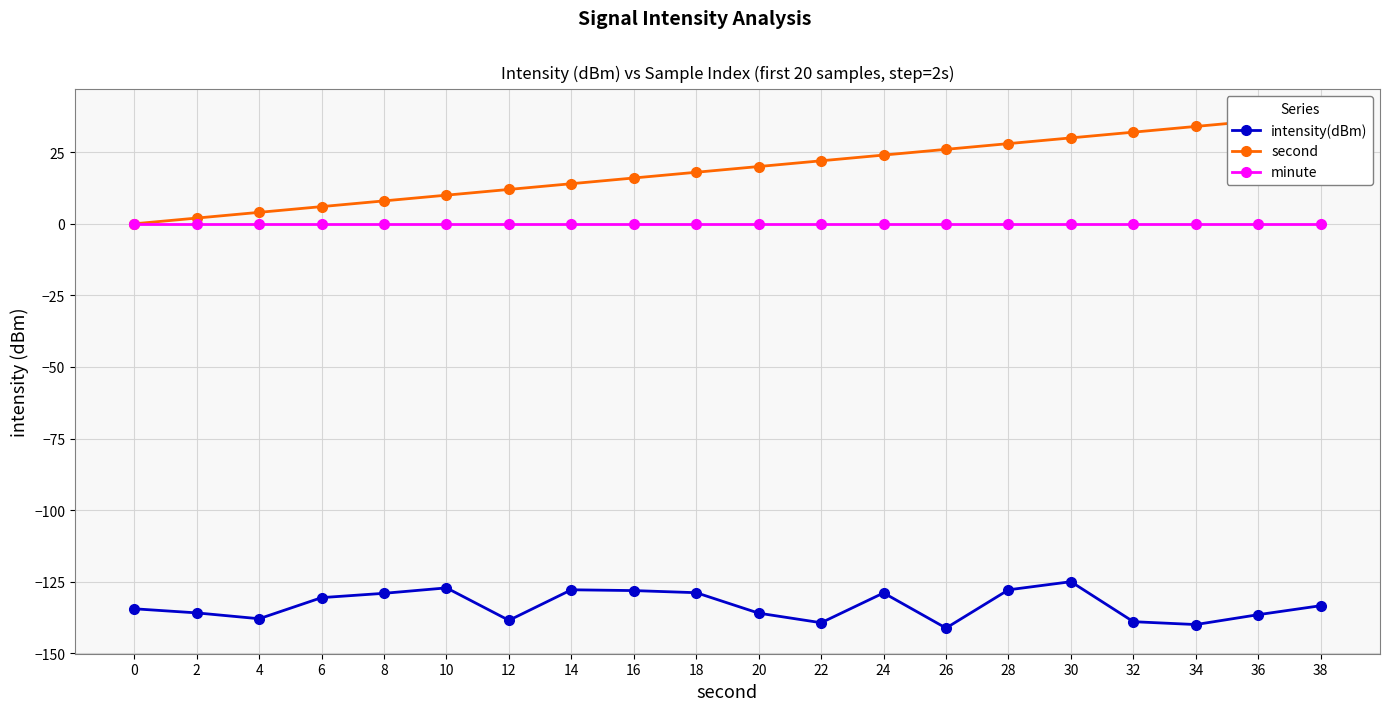

How many distinct data groups are displayed?

3